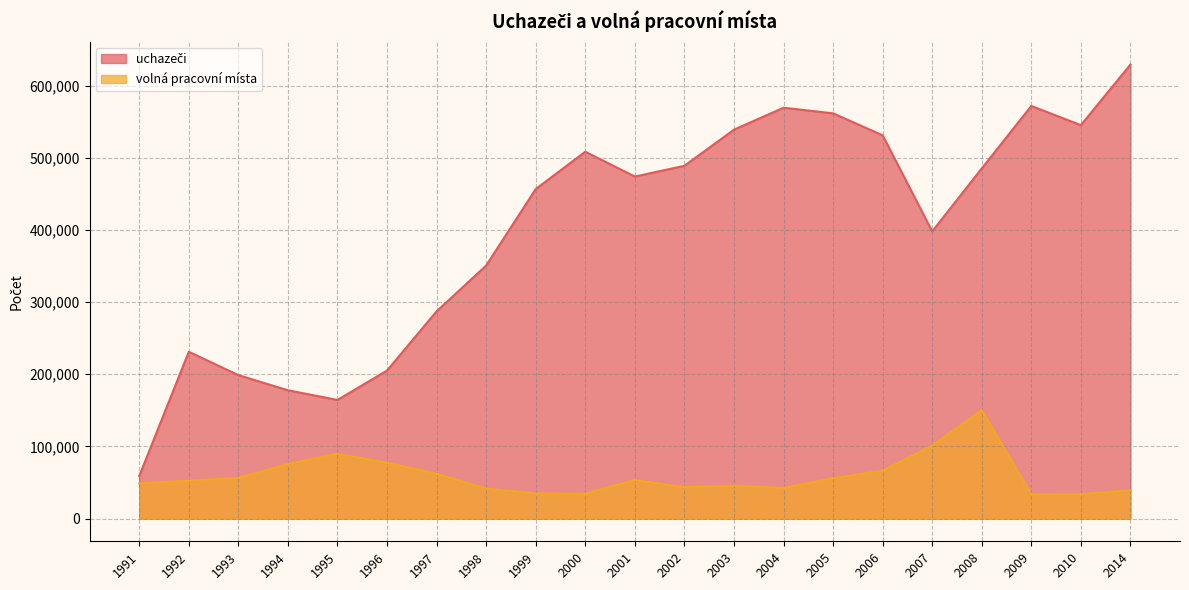

Reading left to right, what are all the values shown in this chart?

uchazeči: 58895	231201	198837	177849	164430	205185	287253	350690	456716	508451	474077	488970	539002	569474	561662	531235	398061	485319	571863	545311	629274
volná pracovní místa: 48657	52579	56366	75659	89916	77380	62157	41517	34694	34451	53472	43436	45737	42406	55866	66487	101139	150240	33479	33931	39137